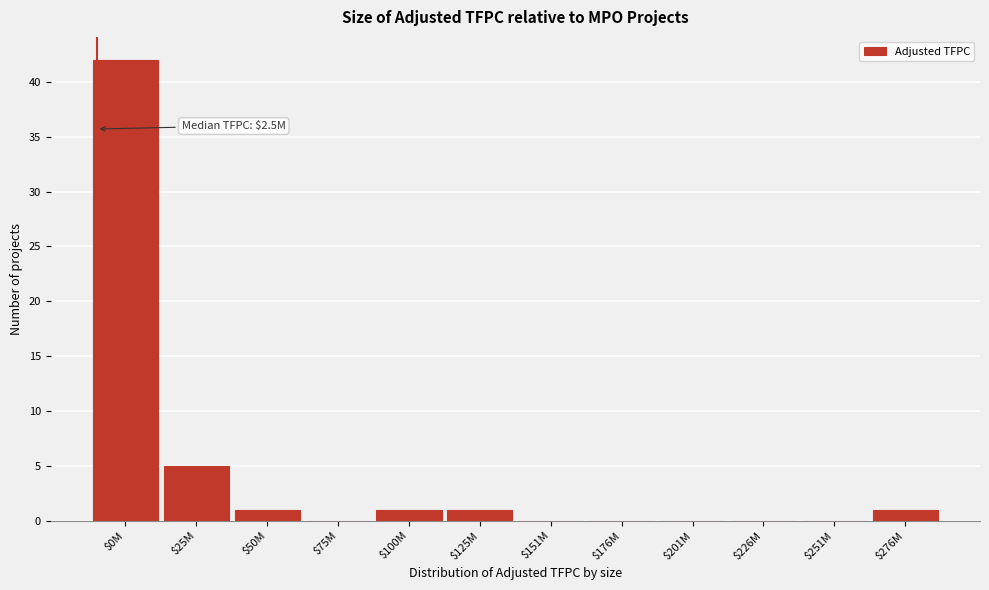

At which label is the value closest to 21?

$25M